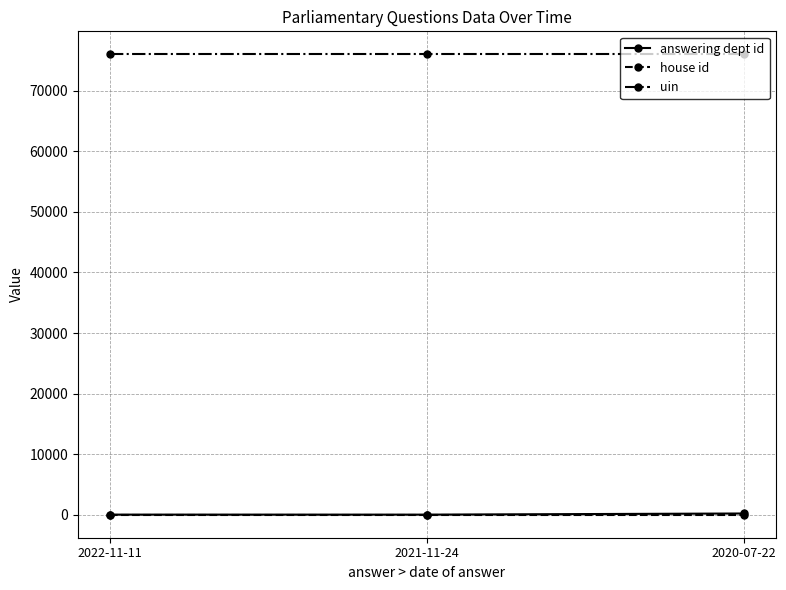

How many lines are shown in the chart?

3